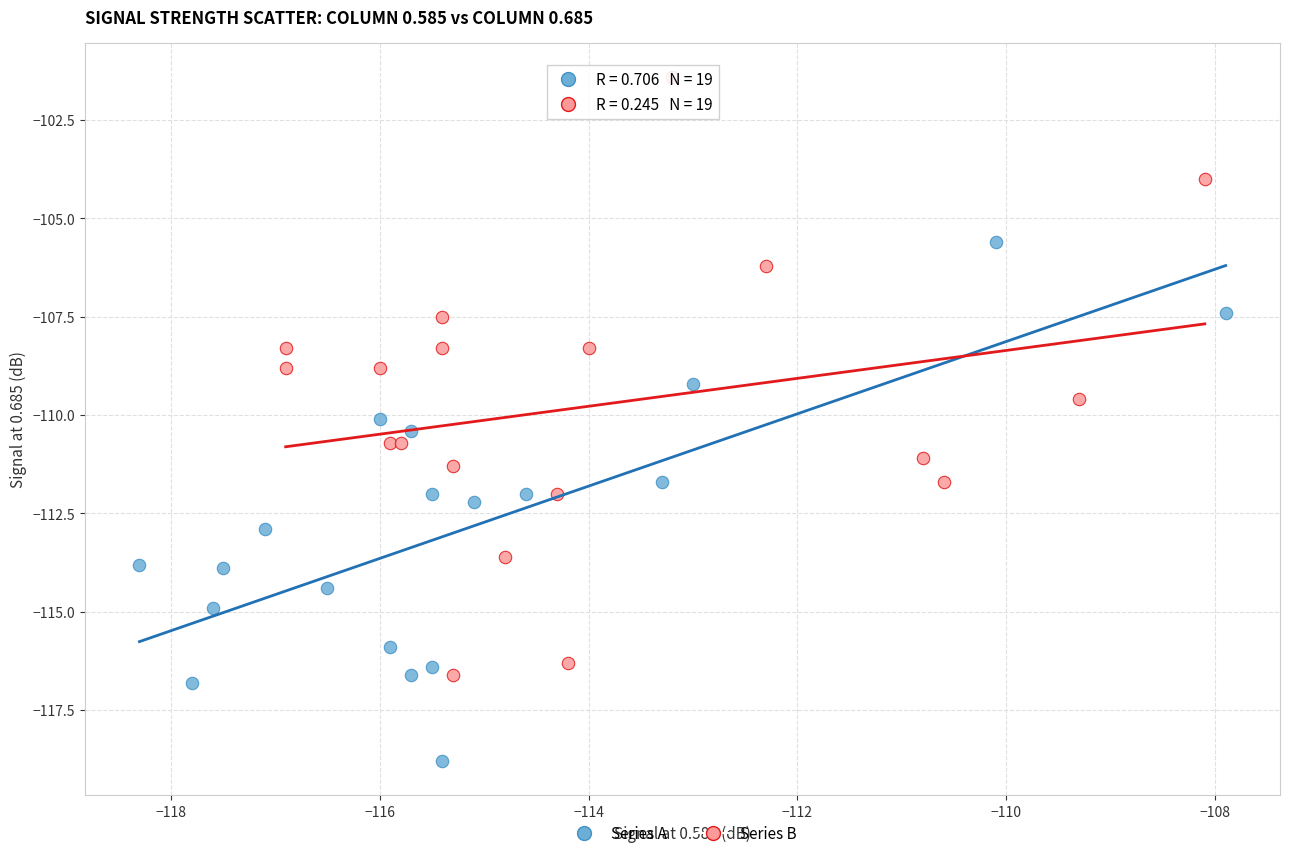

Which series contains the lowest Y value?

Series A